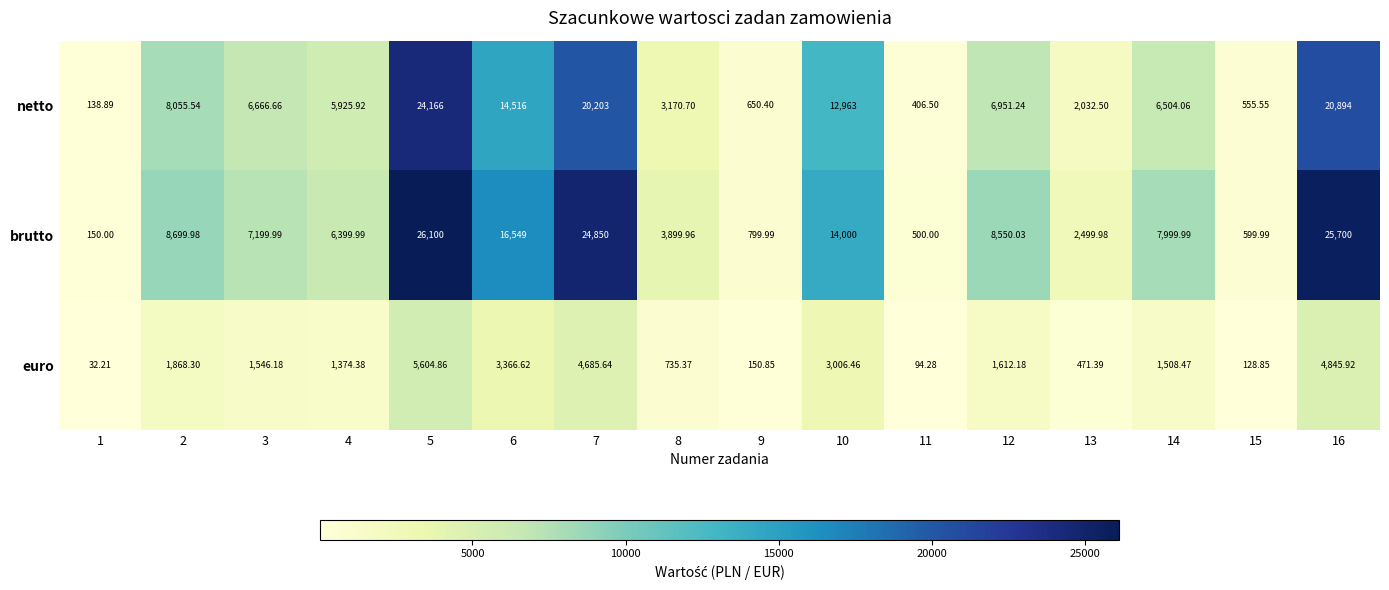

Rank the series by their average value, from lowest to highest.

euro, netto, brutto